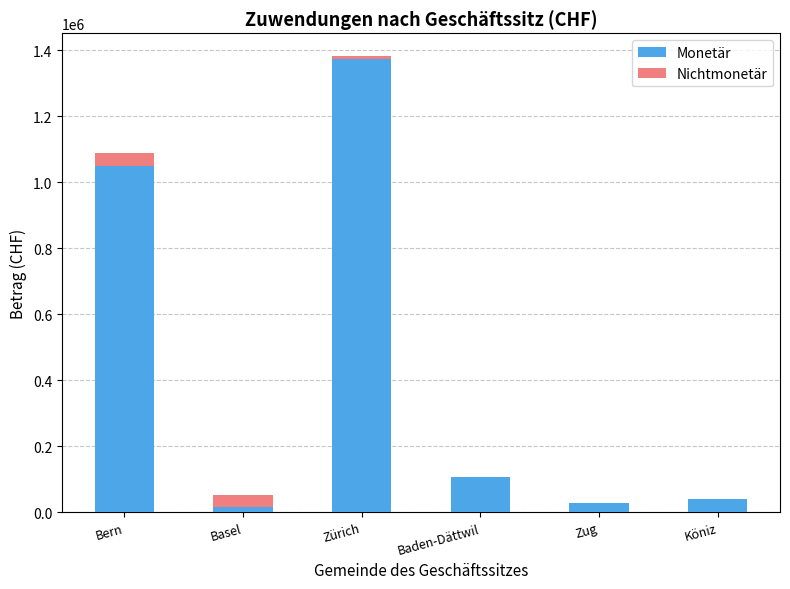

The Monetär series shows 1050000.0 at Bern. True or false?

True